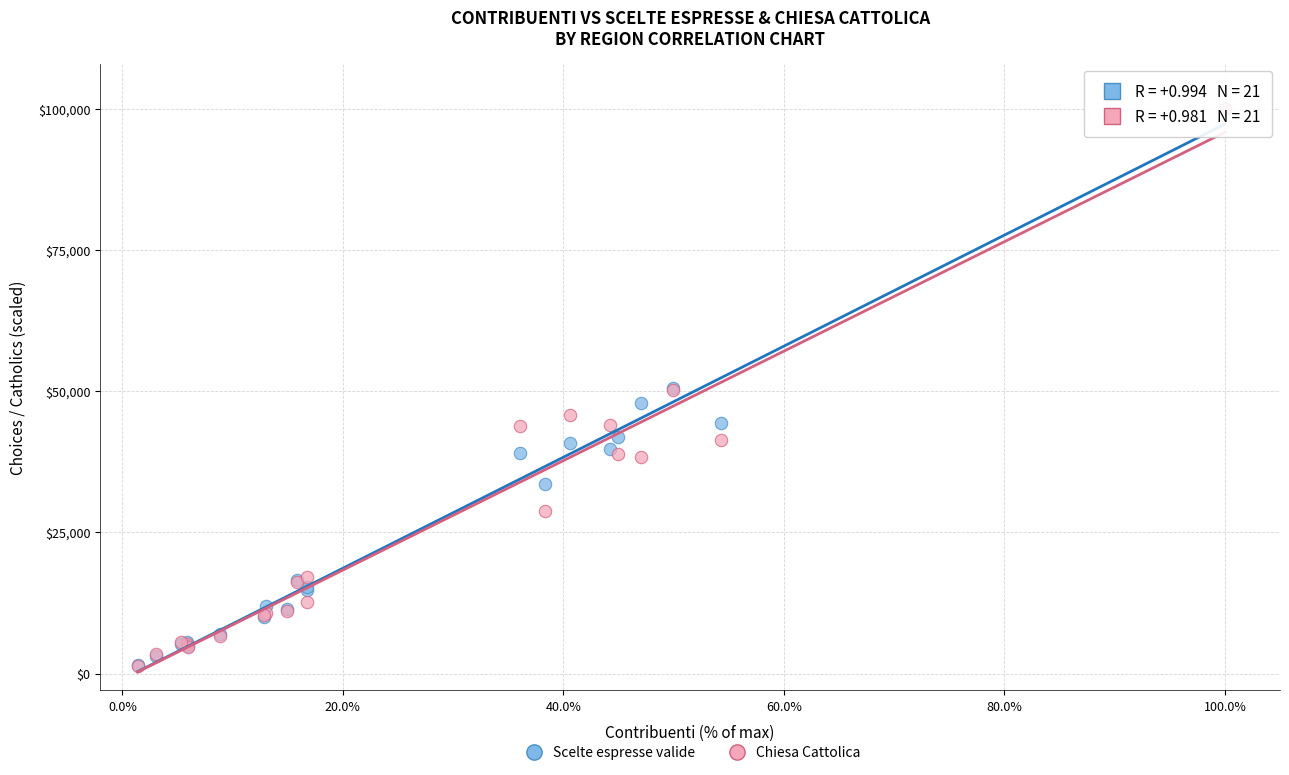

What are all the series names shown in the legend?

Scelte espresse valide, Chiesa Cattolica